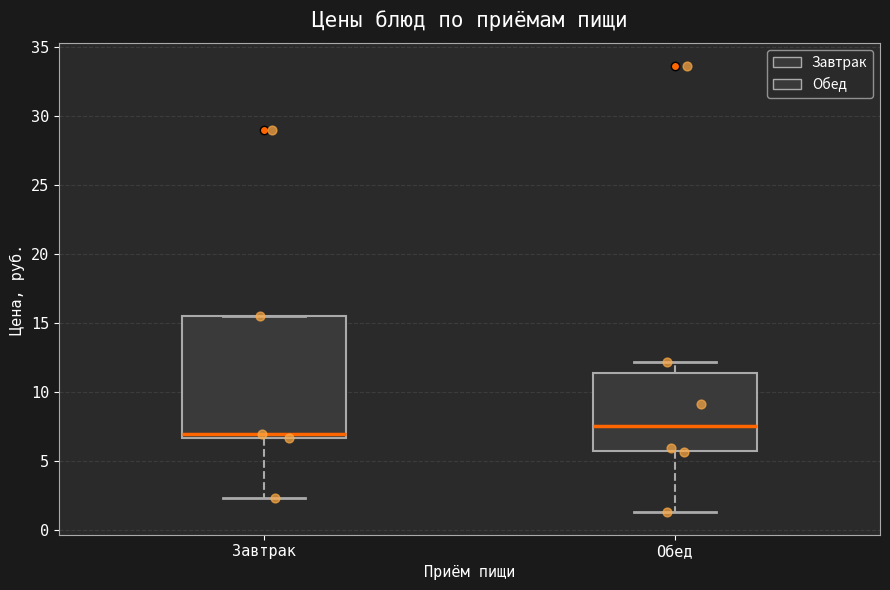

Reading left to right, read every box against the y-axis: the position of its median line, the range the box covers, and the ends of its whiskers. The values are not printed on the chart, so give them approximately, as read against the axis.

Завтрак: median 7.0, box 6.5 to 15.5, whiskers 2.5 to 15.5
Обед: median 7.5, box 6.0 to 11.5, whiskers 1.5 to 12.0